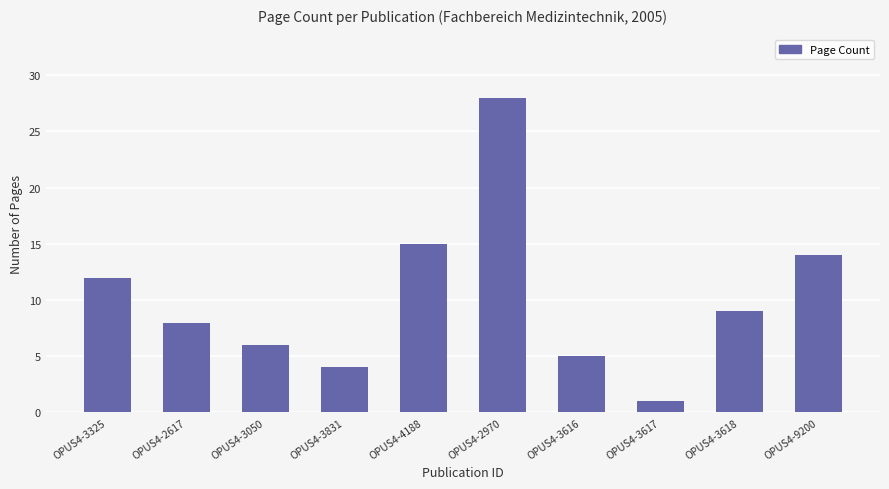

What is the label of the 9th bar from the left?

OPUS4-3618